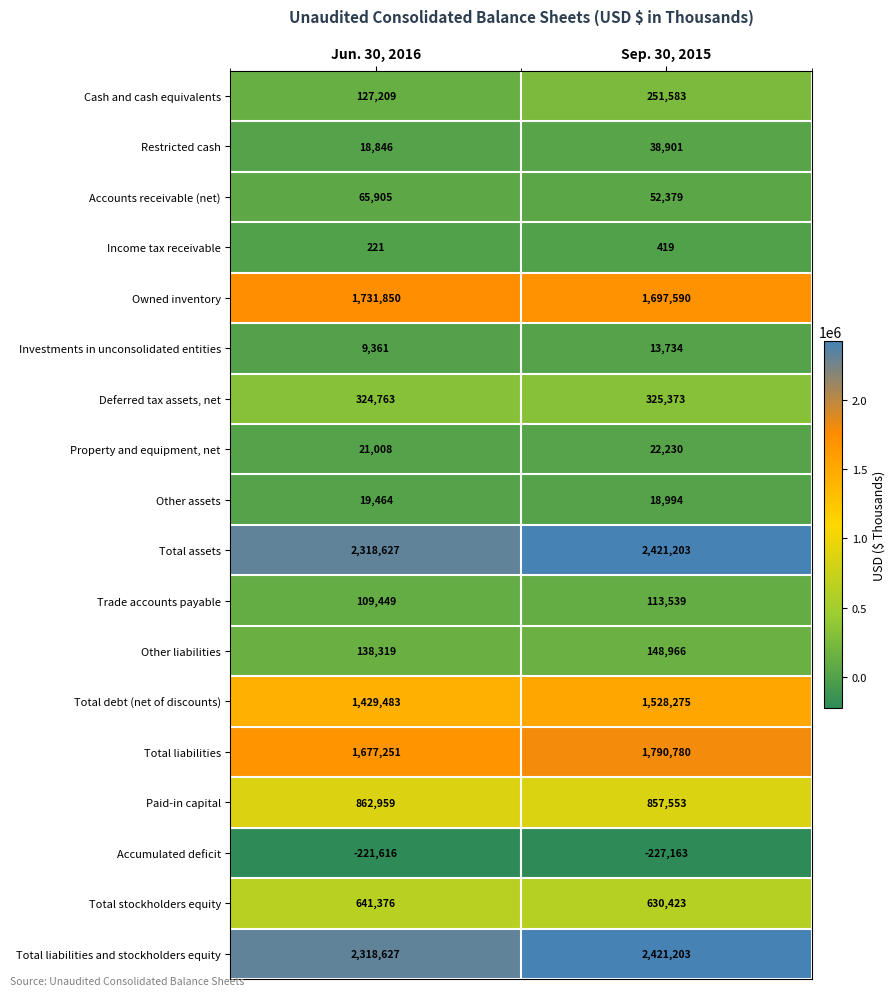

Where is Trade accounts payable nearest to the value 111494?

Jun. 30, 2016